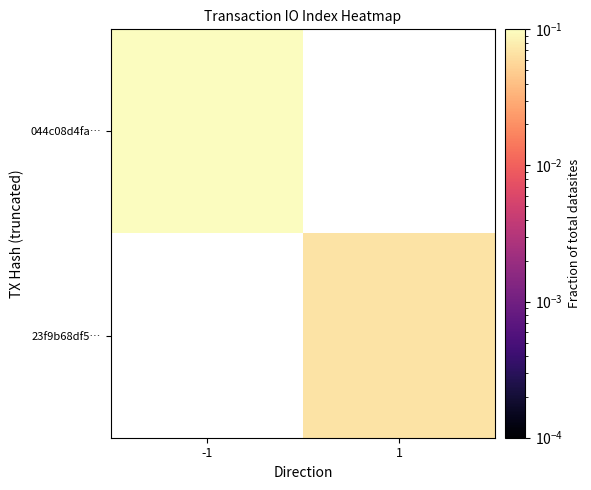

True or false: 23f9b68df5… has a value of 0.1 at 1.

False